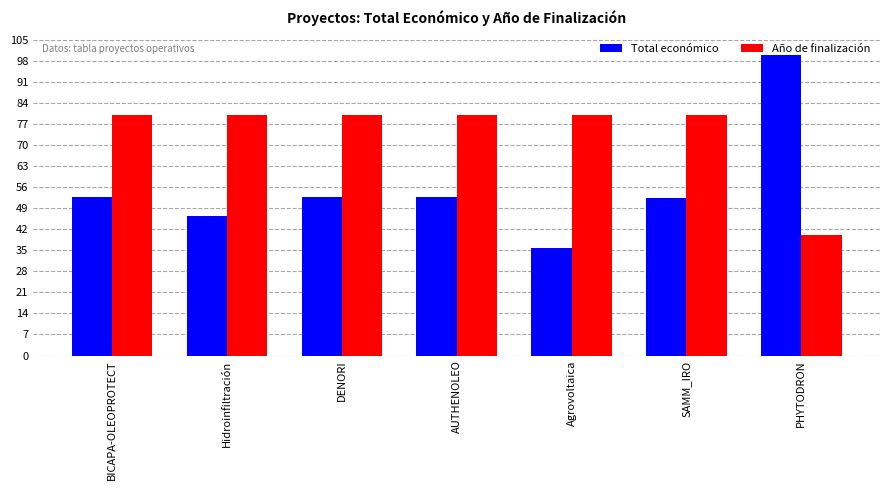

What is the average value of the Total económico series?

56.2